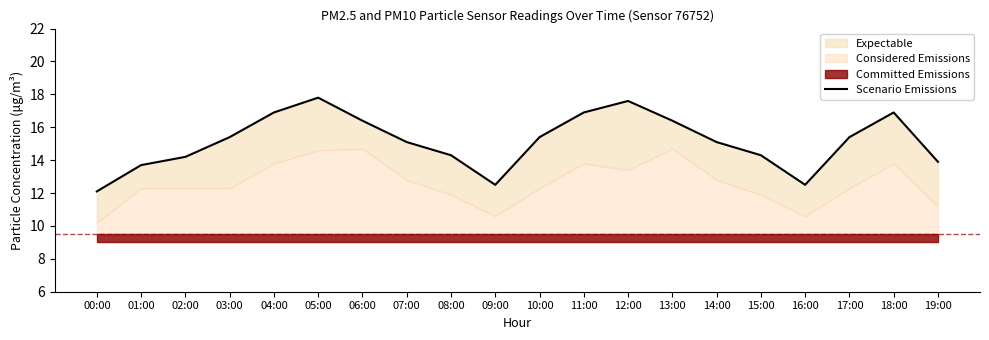

The value at 05:00 is 17.8. True or false?

True